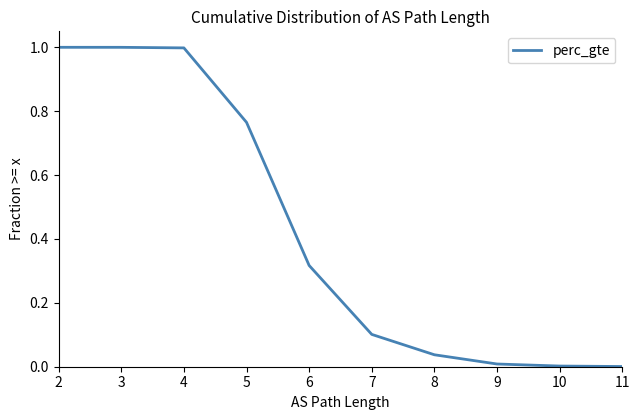

What is the average value?

0.4